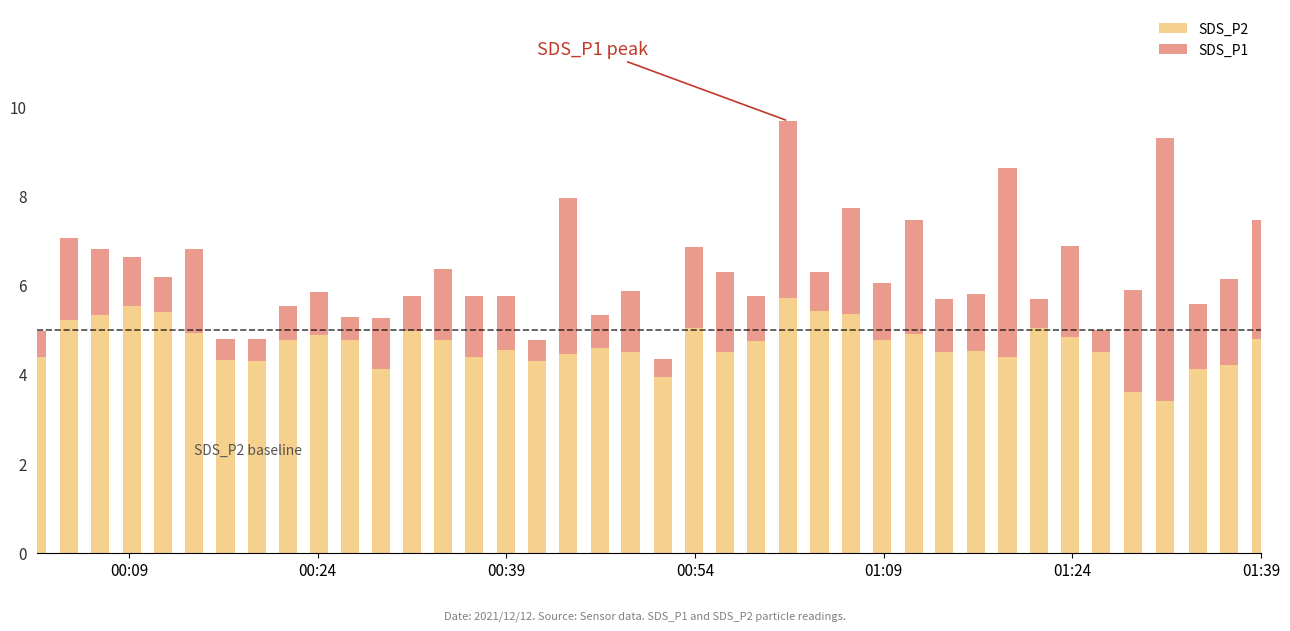

Are the bars grouped side by side (vs. stacked)?

No